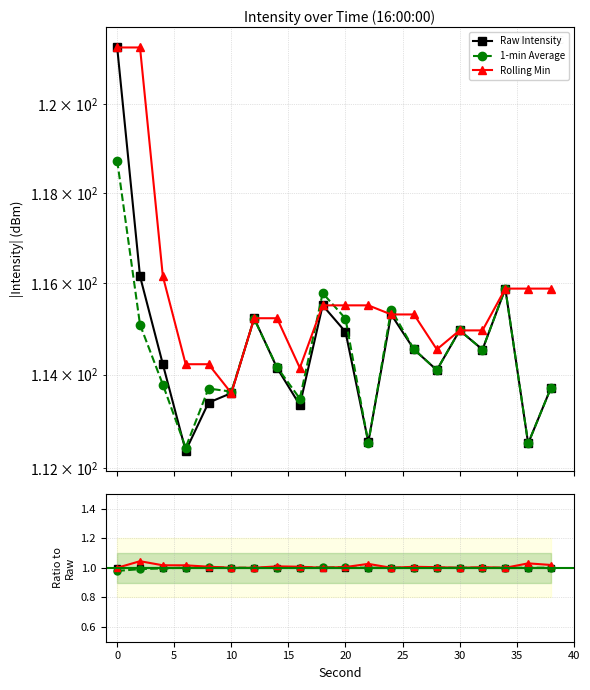

How many distinct data groups are displayed?

3